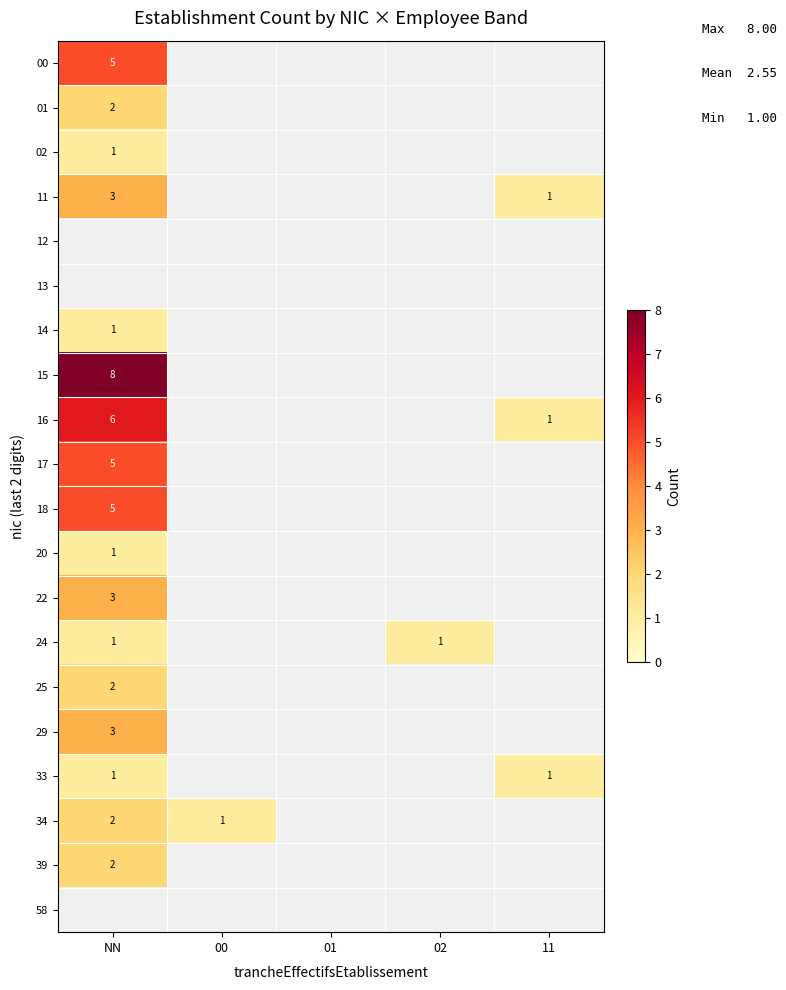

The value of 20 at NN is 1. True or false?

True